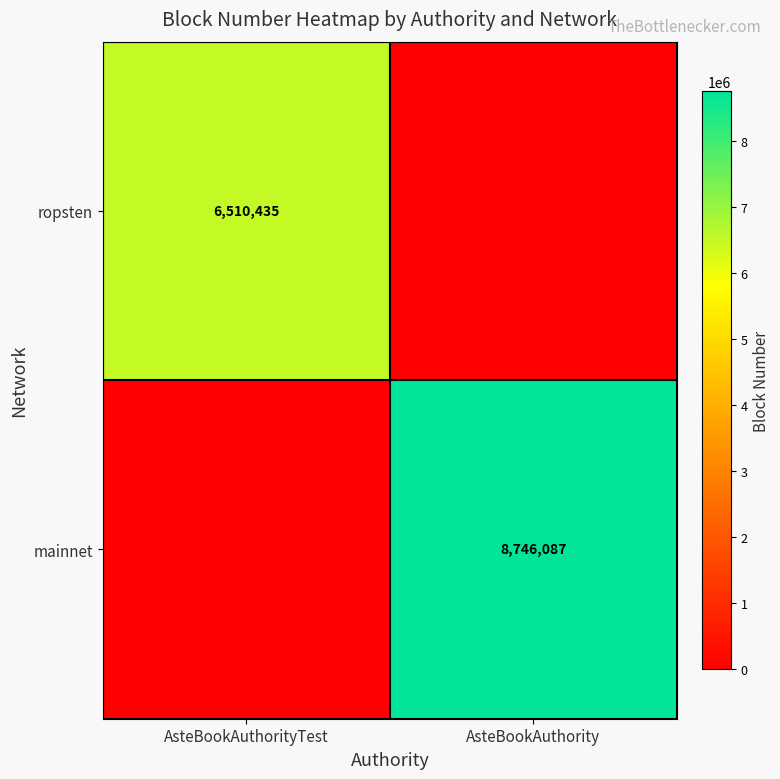

The mainnet series shows 1917649 at AsteBookAuthority. True or false?

False